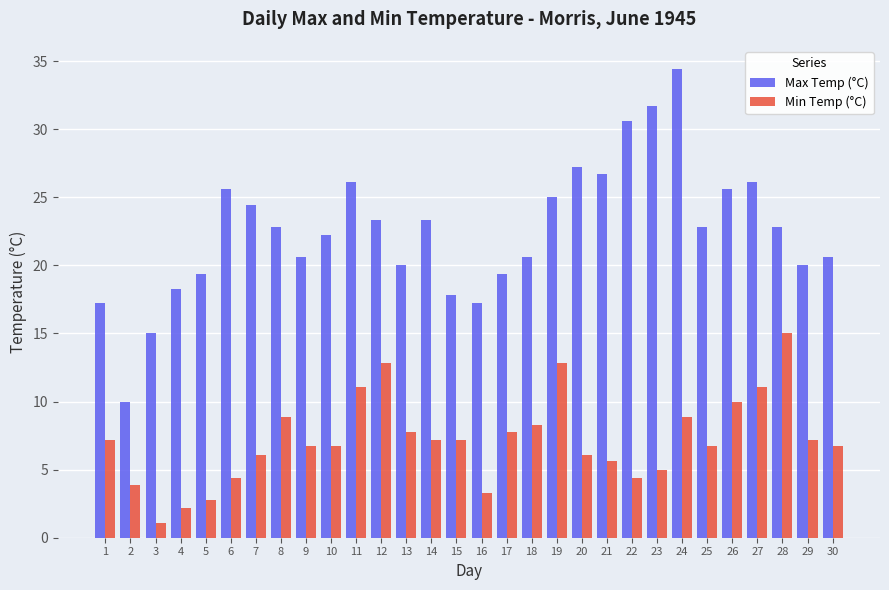

What is the average value of the Max Temp (°C) series?

22.6